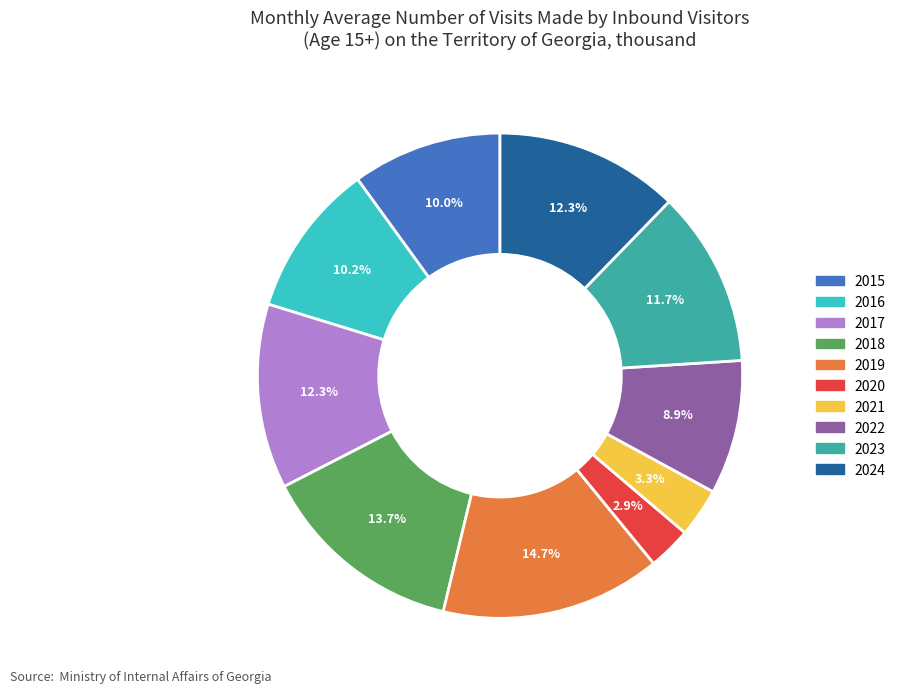

True or false: 2021 accounts for 3% of the total.

True